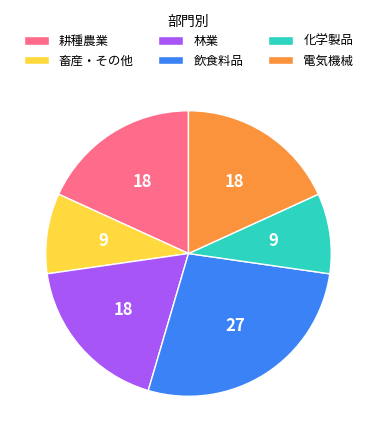

Which slice is the largest?

飲食料品